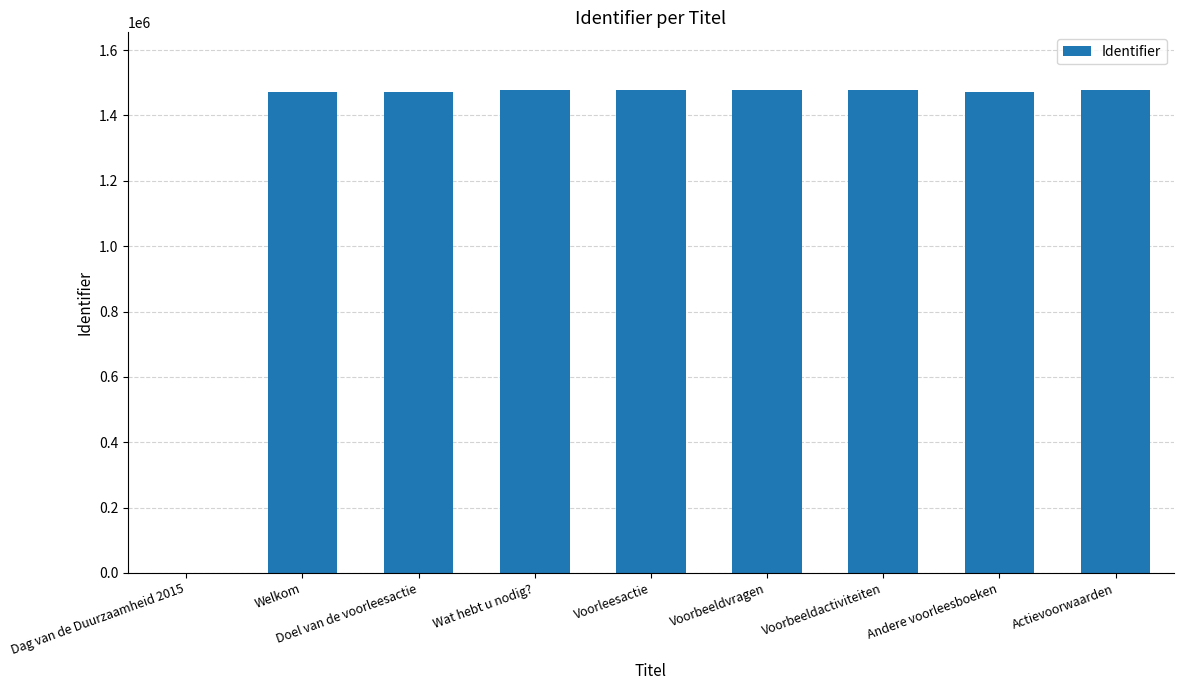

Where is the data nearest to the value 738542?

Welkom